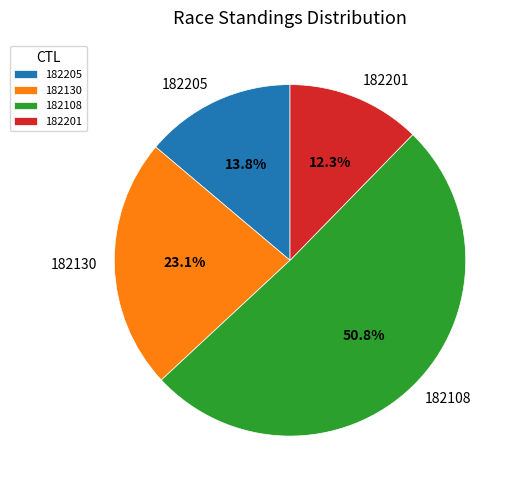

The 182130 slice represents 23% of the pie. True or false?

True